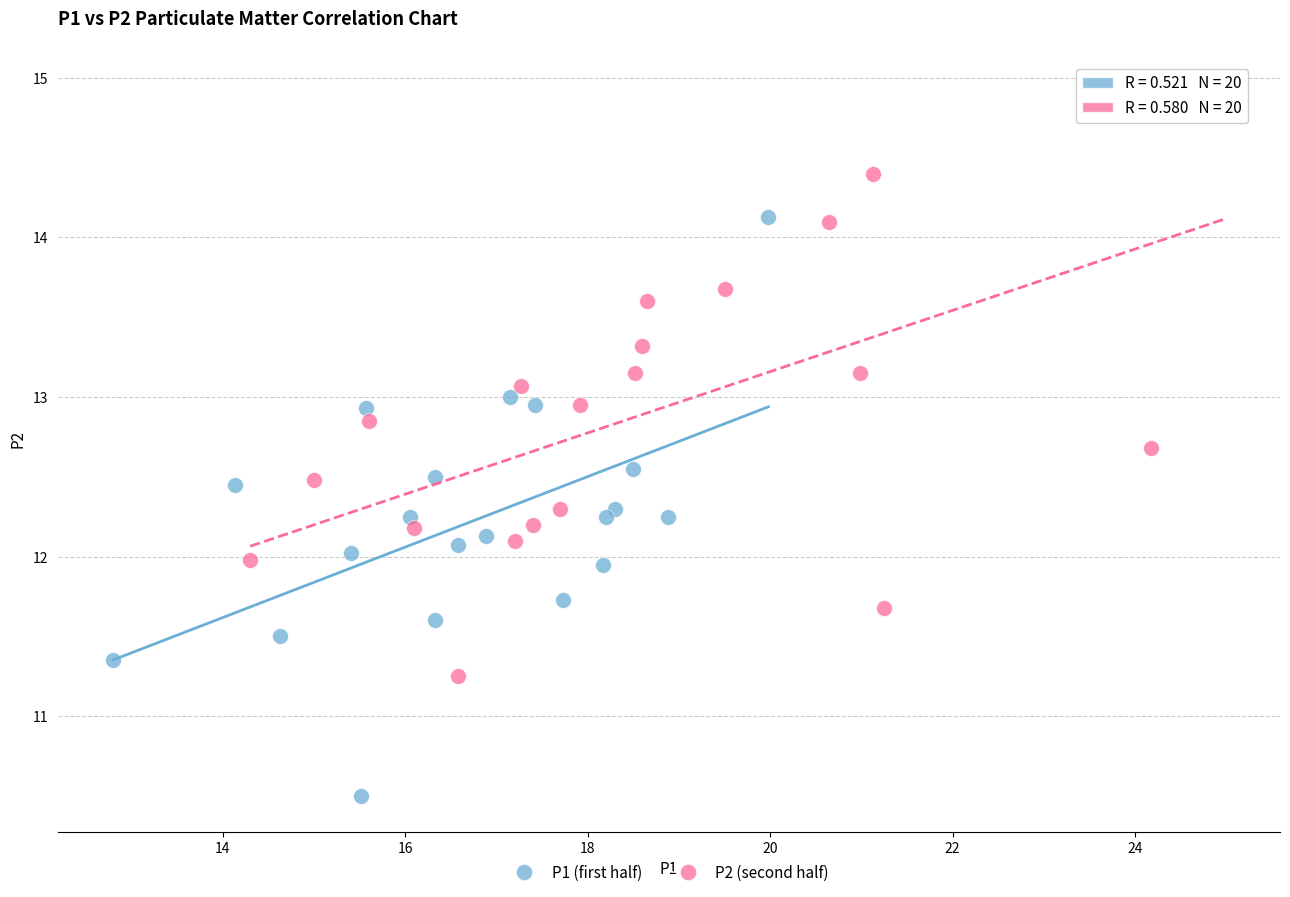

Which series reaches the maximum Y coordinate?

P2 (second half)